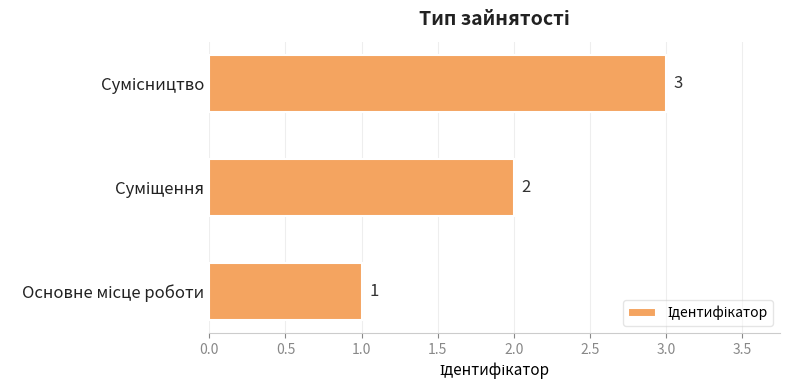

What is the sum of all values?

6